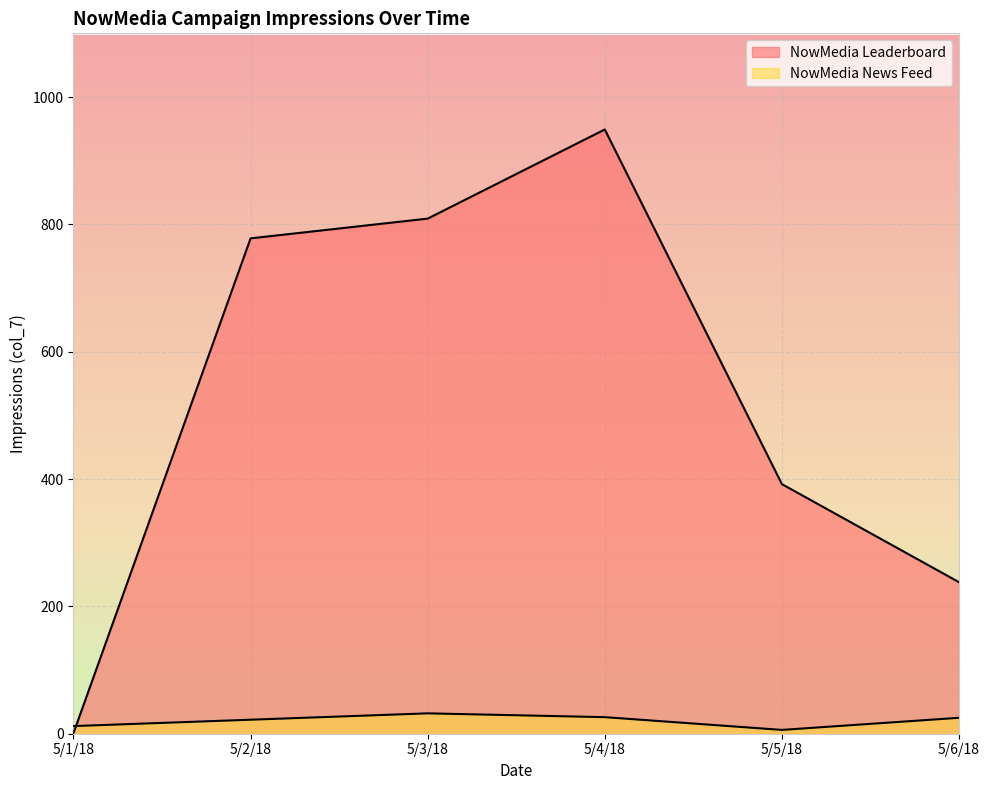

Reading right to left, extract all data points from this chart.

NowMedia Leaderboard: 238	392	949	809	778	1
NowMedia News Feed: 25	6	26	32	22	12